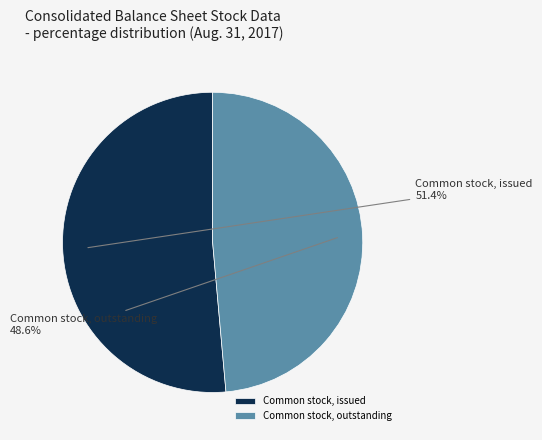

What portion of the pie excludes Common stock, outstanding?

51.4%